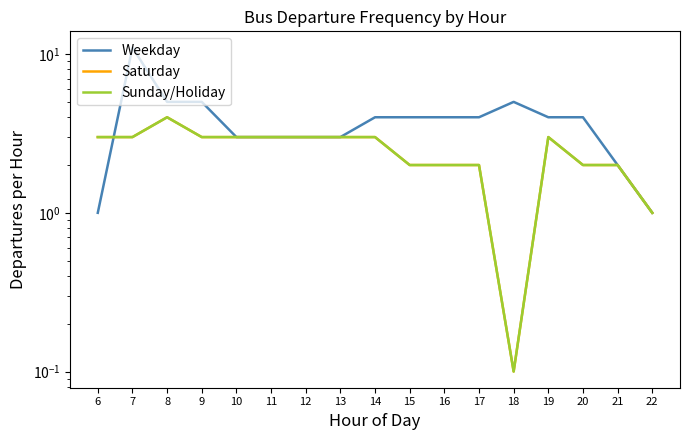

At which category does the chart reach its minimum across all series?

18